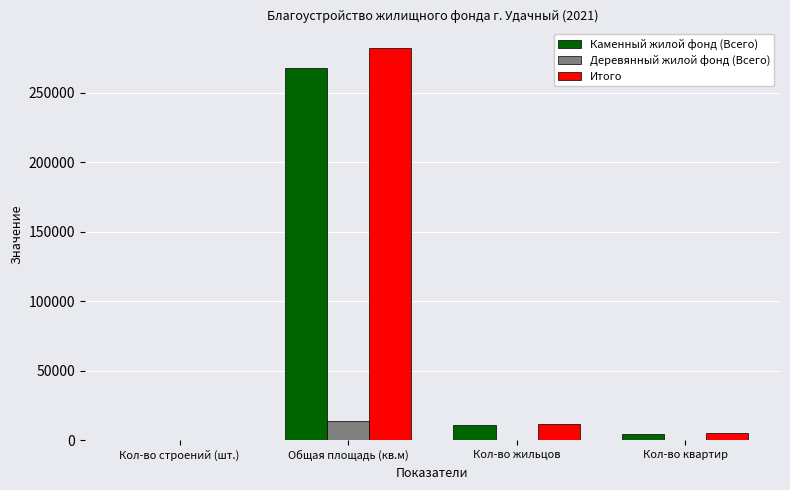

True or false: Итого has a value of 489197.8 at Общая площадь (кв.м).

False